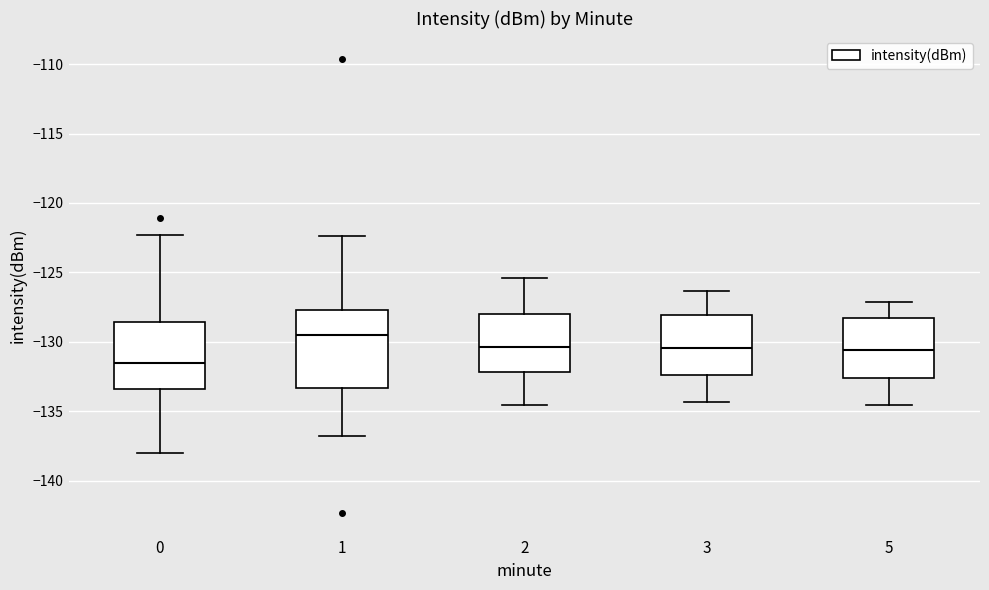

Where is the upper edge of the box at x = 5 on the y-axis? The values are not printed on the chart, so give them approximately, as read against the axis.

-128.5